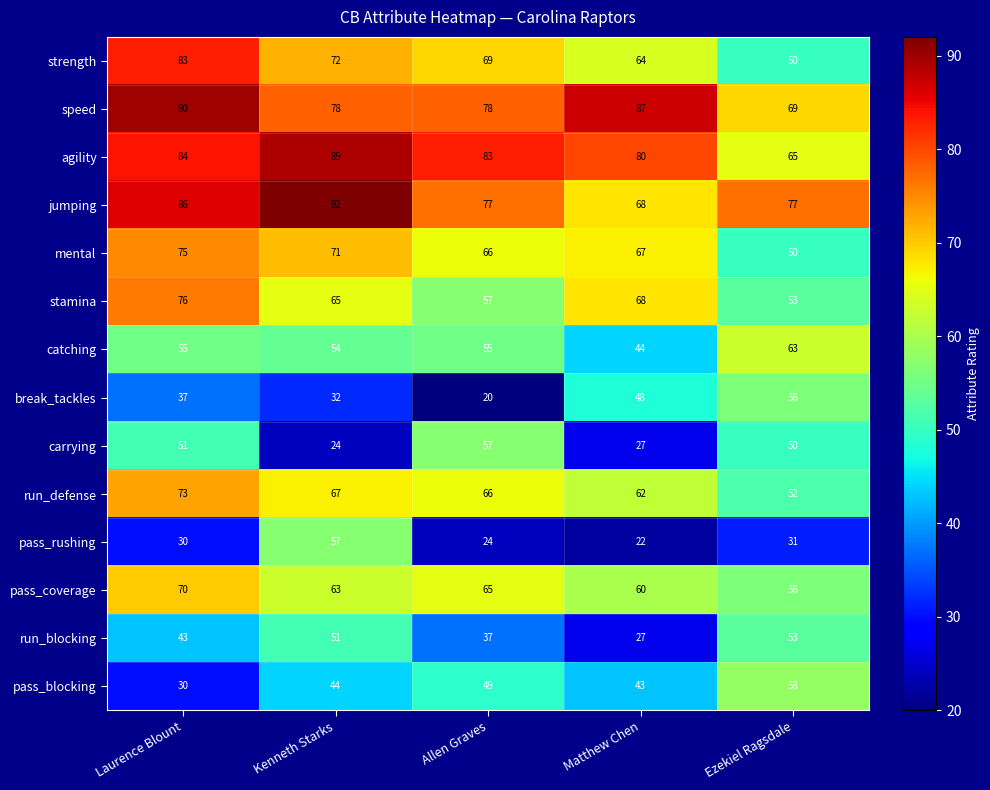

The pass_coverage series shows 40 at Kenneth Starks. True or false?

False